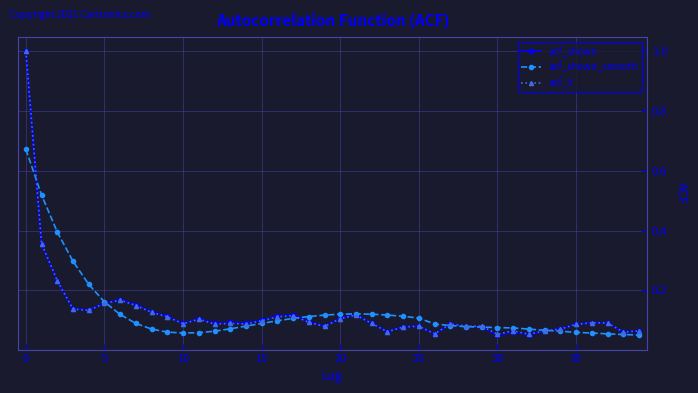

List the series in order of their overall mean, highest first.

acf_shown_smooth, acf_shown, acf_li